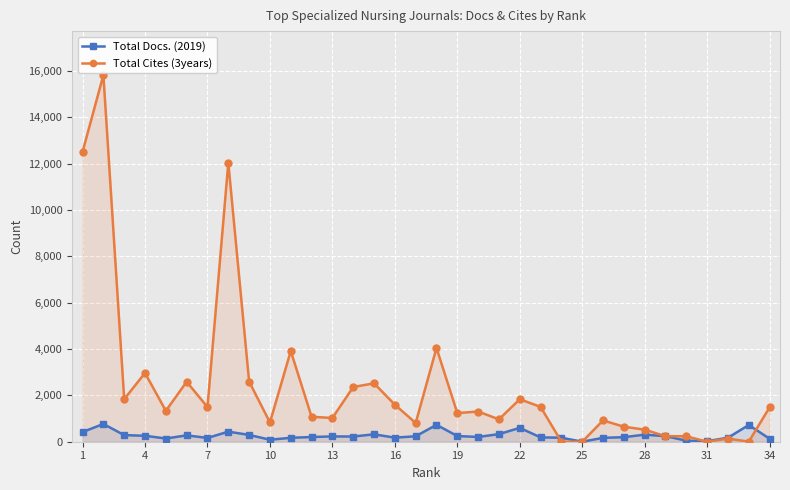

Which series has the largest range (max minus min)?

Total Cites (3years)